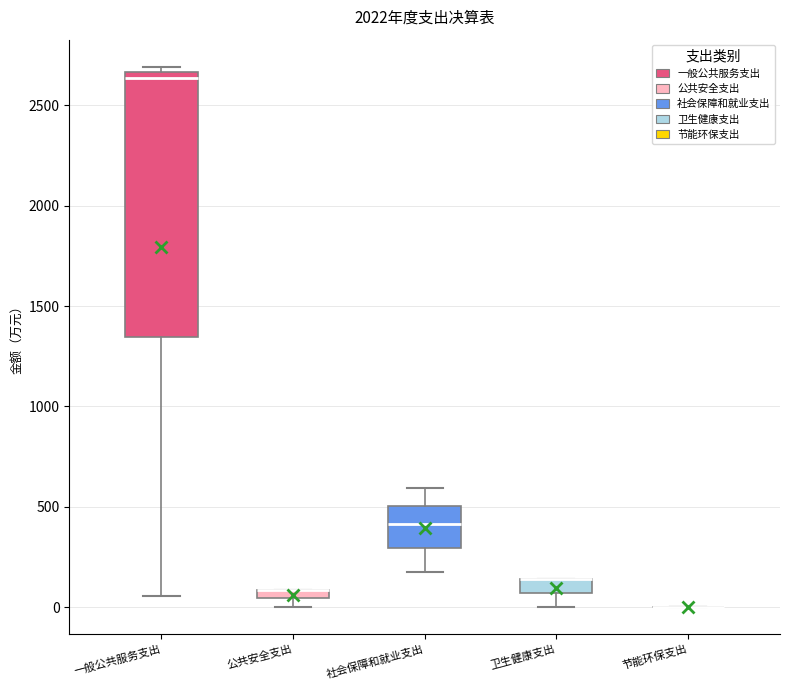

Which box is the tallest, from its lower edge to its upper edge?

一般公共服务支出